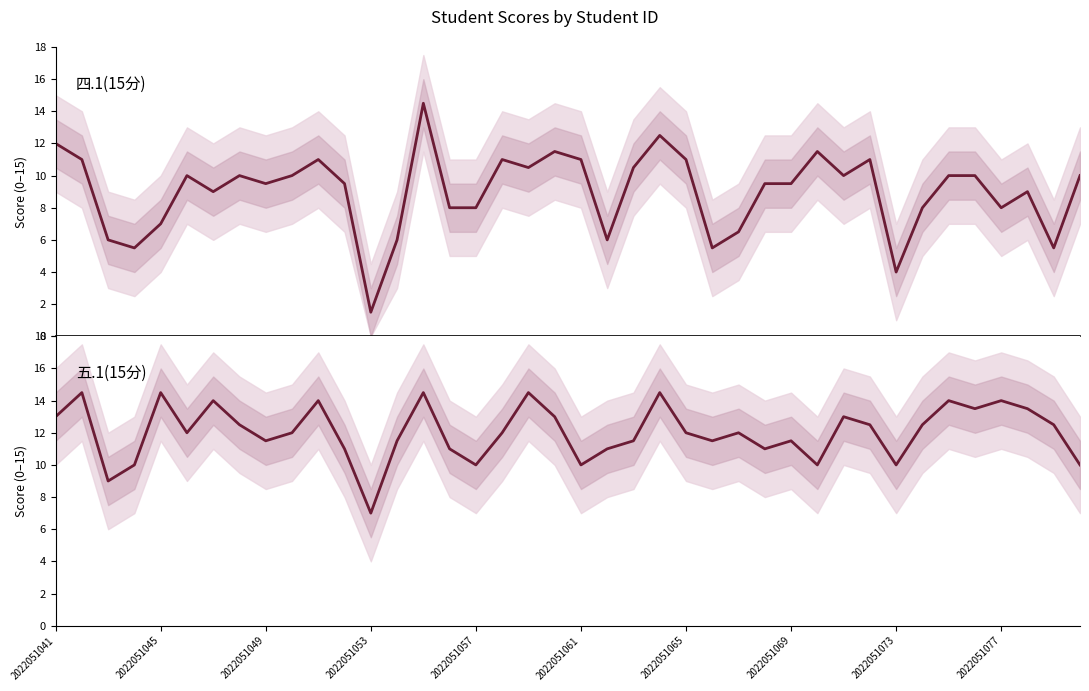

List the series in order of their peak value, highest first.

四.1(15分), 五.1(15分)